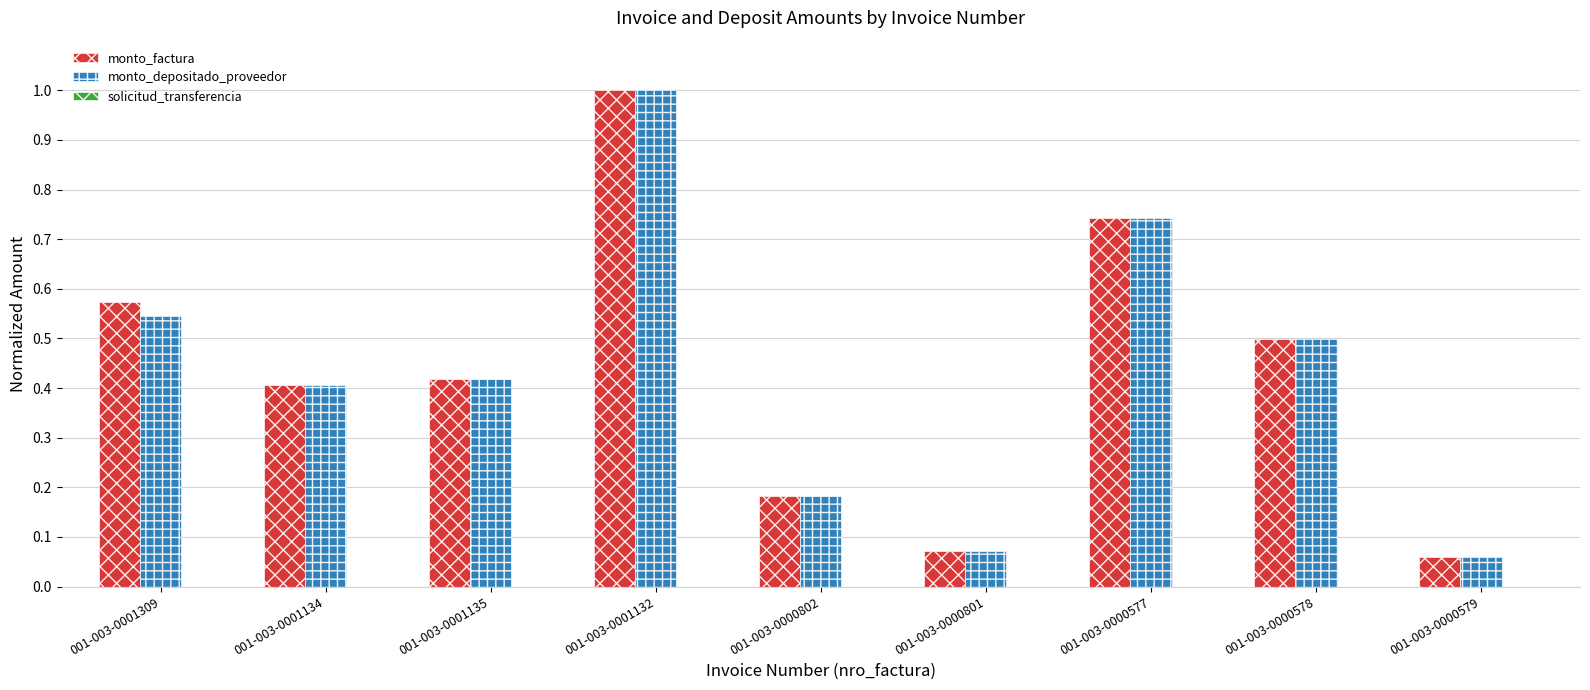

Are the bars grouped side by side (vs. stacked)?

Yes